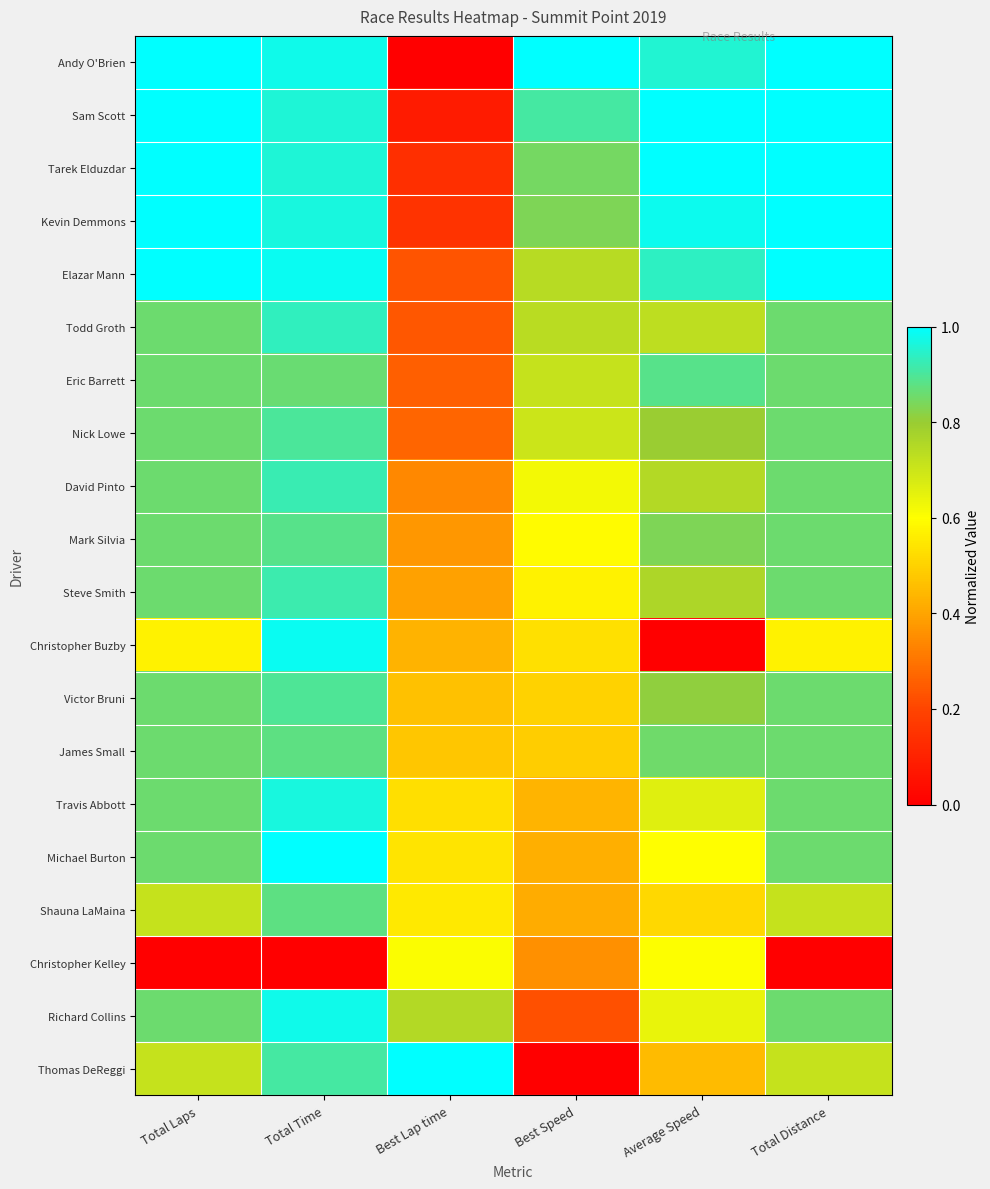

Reading left to right, extract all data points from this chart.

Andy O'Brien: Total Laps=1.0	Total Time=1.0	Best Lap time=0.0	Best Speed=1.0	Average Speed=1.0	Total Distance=1.0
Sam Scott: Total Laps=1.0	Total Time=1.0	Best Lap time=0.1	Best Speed=0.9	Average Speed=1.0	Total Distance=1.0
Tarek Elduzdar: Total Laps=1.0	Total Time=1.0	Best Lap time=0.1	Best Speed=0.8	Average Speed=1.0	Total Distance=1.0
Kevin Demmons: Total Laps=1.0	Total Time=1.0	Best Lap time=0.1	Best Speed=0.8	Average Speed=1.0	Total Distance=1.0
Elazar Mann: Total Laps=1.0	Total Time=1.0	Best Lap time=0.2	Best Speed=0.7	Average Speed=0.9	Total Distance=1.0
Todd Groth: Total Laps=0.9	Total Time=0.9	Best Lap time=0.2	Best Speed=0.7	Average Speed=0.7	Total Distance=0.9
Eric Barrett: Total Laps=0.9	Total Time=0.9	Best Lap time=0.3	Best Speed=0.7	Average Speed=0.9	Total Distance=0.9
Nick Lowe: Total Laps=0.9	Total Time=0.9	Best Lap time=0.3	Best Speed=0.7	Average Speed=0.8	Total Distance=0.9
David Pinto: Total Laps=0.9	Total Time=0.9	Best Lap time=0.3	Best Speed=0.6	Average Speed=0.7	Total Distance=0.9
Mark Silvia: Total Laps=0.9	Total Time=0.9	Best Lap time=0.4	Best Speed=0.6	Average Speed=0.8	Total Distance=0.9
Steve Smith: Total Laps=0.9	Total Time=0.9	Best Lap time=0.4	Best Speed=0.6	Average Speed=0.8	Total Distance=0.9
Christopher Buzby: Total Laps=0.6	Total Time=1.0	Best Lap time=0.4	Best Speed=0.5	Average Speed=0.0	Total Distance=0.6
Victor Bruni: Total Laps=0.9	Total Time=0.9	Best Lap time=0.5	Best Speed=0.5	Average Speed=0.8	Total Distance=0.9
James Small: Total Laps=0.9	Total Time=0.9	Best Lap time=0.5	Best Speed=0.5	Average Speed=0.9	Total Distance=0.9
Travis Abbott: Total Laps=0.9	Total Time=1.0	Best Lap time=0.5	Best Speed=0.4	Average Speed=0.7	Total Distance=0.9
Michael Burton: Total Laps=0.9	Total Time=1.0	Best Lap time=0.5	Best Speed=0.4	Average Speed=0.6	Total Distance=0.9
Shauna LaMaina: Total Laps=0.7	Total Time=0.9	Best Lap time=0.6	Best Speed=0.4	Average Speed=0.5	Total Distance=0.7
Christopher Kelley: Total Laps=0.0	Total Time=0.0	Best Lap time=0.6	Best Speed=0.4	Average Speed=0.6	Total Distance=0.0
Richard Collins: Total Laps=0.9	Total Time=1.0	Best Lap time=0.7	Best Speed=0.2	Average Speed=0.6	Total Distance=0.9
Thomas DeReggi: Total Laps=0.7	Total Time=0.9	Best Lap time=1.0	Best Speed=0.0	Average Speed=0.5	Total Distance=0.7